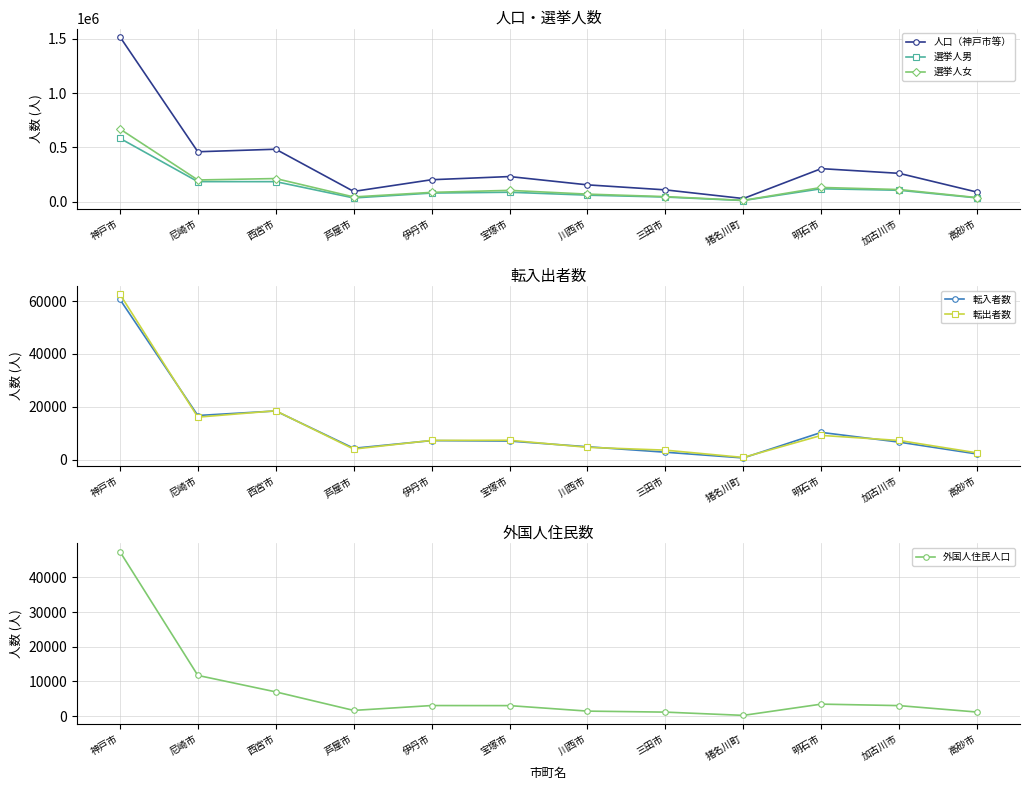

What is the approximate value of 選挙人男 at 神戸市, to the nearest 10?

584140